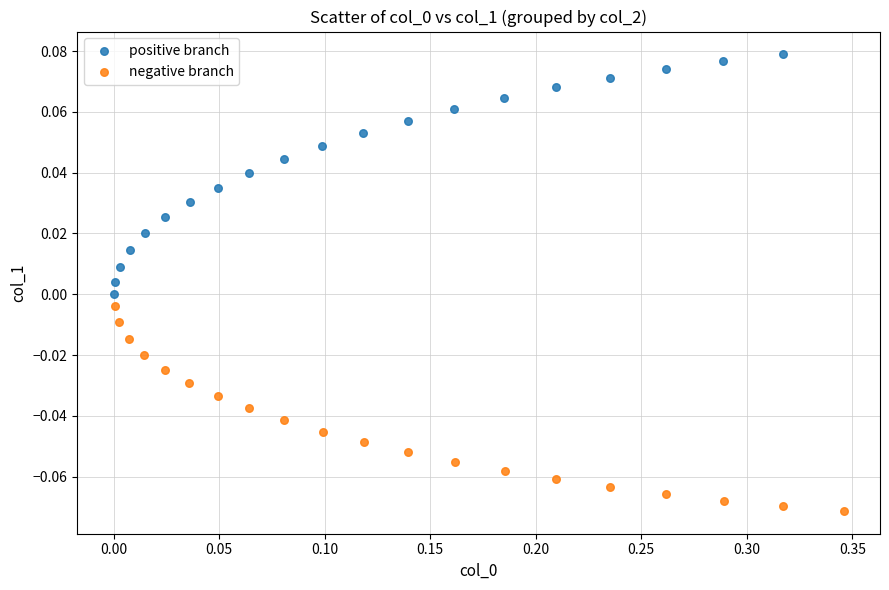

Which series contains the highest Y value?

positive branch